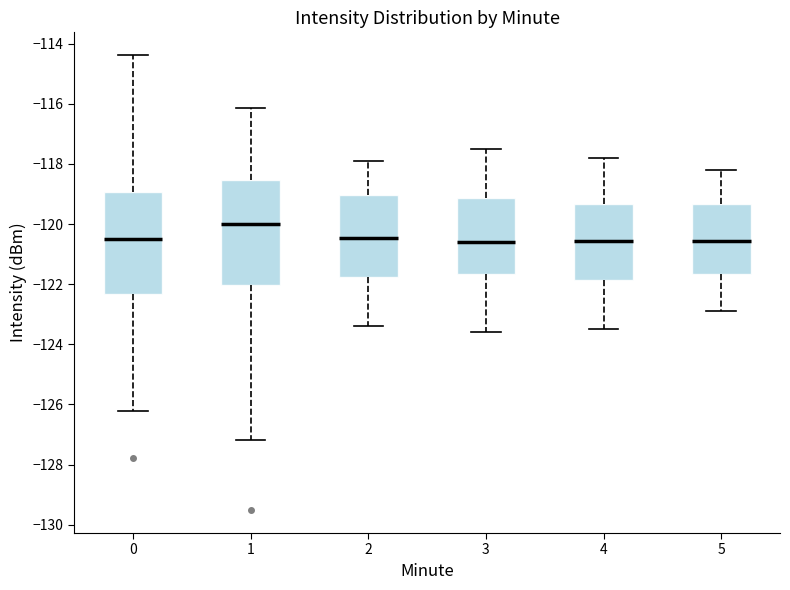

Reading left to right, read every box against the y-axis: the position of its median line, the range the box covers, and the ends of its whiskers. The values are not printed on the chart, so give them approximately, as read against the axis.

0: median -120.6, box -122.4 to -119.0, whiskers -126.2 to -114.4
1: median -120.0, box -122.0 to -118.6, whiskers -127.2 to -116.2
2: median -120.4, box -121.8 to -119.0, whiskers -123.4 to -117.8
3: median -120.6, box -121.6 to -119.2, whiskers -123.6 to -117.4
4: median -120.6, box -121.8 to -119.4, whiskers -123.4 to -117.8
5: median -120.6, box -121.6 to -119.4, whiskers -122.8 to -118.2